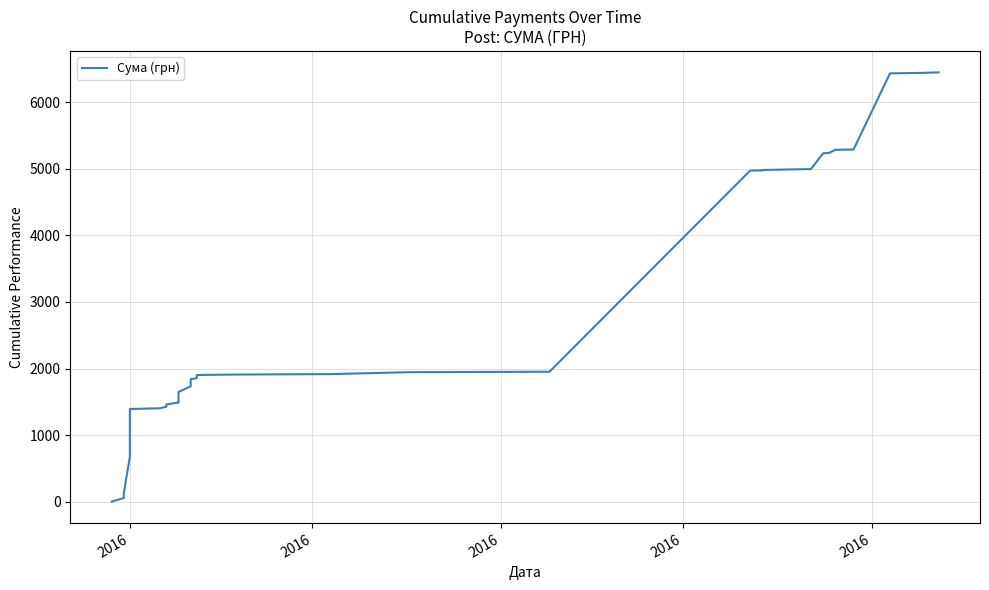

What is the difference between the maximum and minimum values?

6448.7